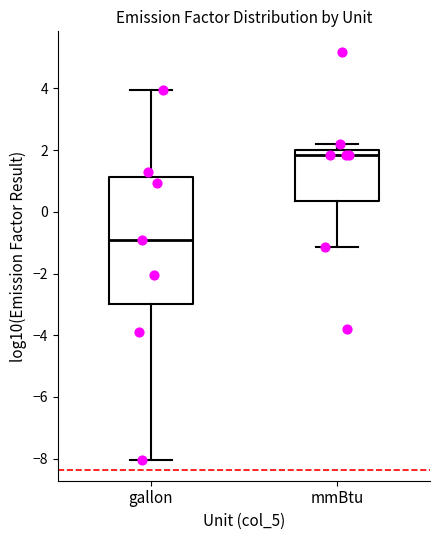

Reading left to right, transcribe this box plot: for each box, give where its median line is, the range the box spans, and where its two whiskers end, as read against the y-axis. The values are not printed on the chart, so give them approximately, as read against the axis.

gallon: median -1.0, box -3.0 to 1.2, whiskers -8.0 to 4.0
mmBtu: median 1.8, box 0.4 to 2.0, whiskers -1.2 to 2.2